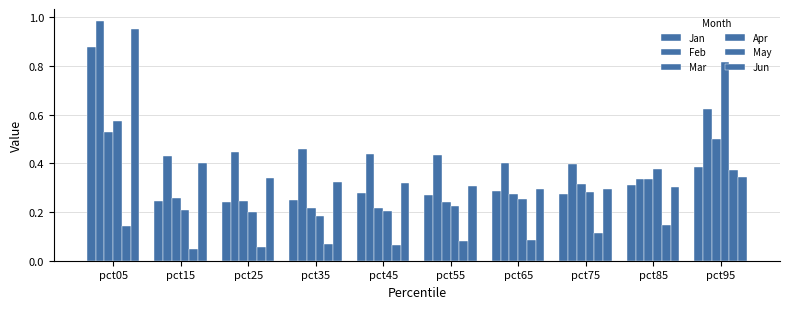

What is the value of the Jan bar at the 8th from the left?

0.3